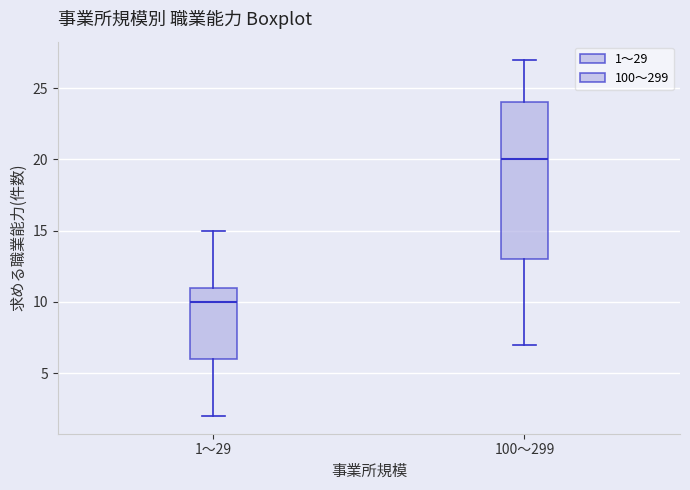

Reading left to right, transcribe this box plot: for each box, give where its median line is, the range the box spans, and where its two whiskers end, as read against the y-axis. The values are not printed on the chart, so give them approximately, as read against the axis.

1～29: median 10, box 6 to 11, whiskers 2 to 15
100～299: median 20, box 13 to 24, whiskers 7 to 27